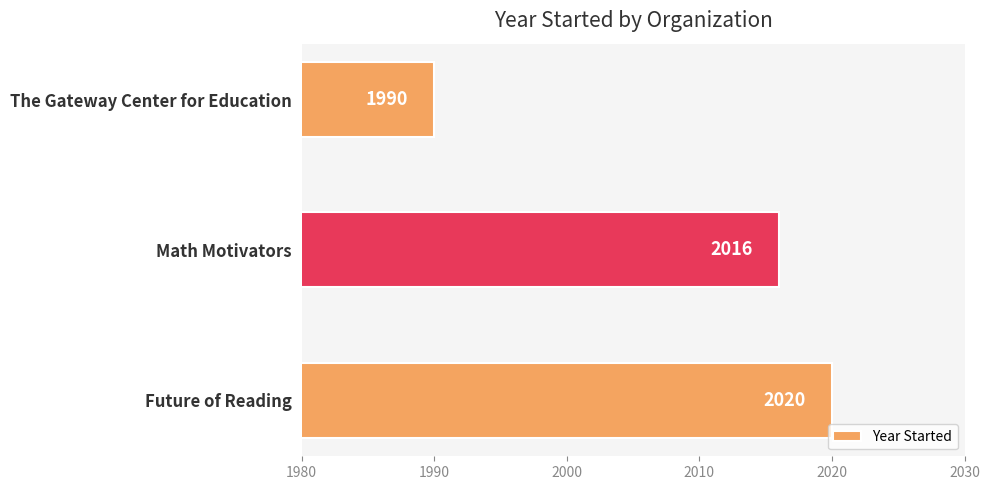

Reading bottom to top, transcribe all the data shown in this chart.

2020	2016	1990